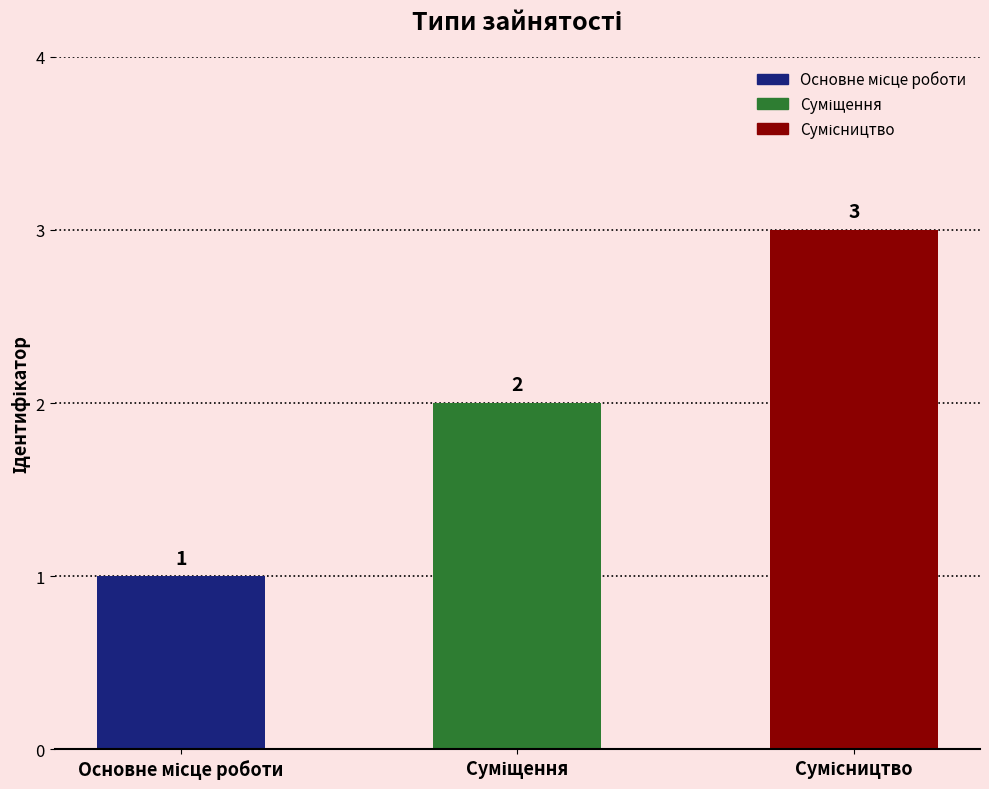

What is the minimum value shown in the chart?

1